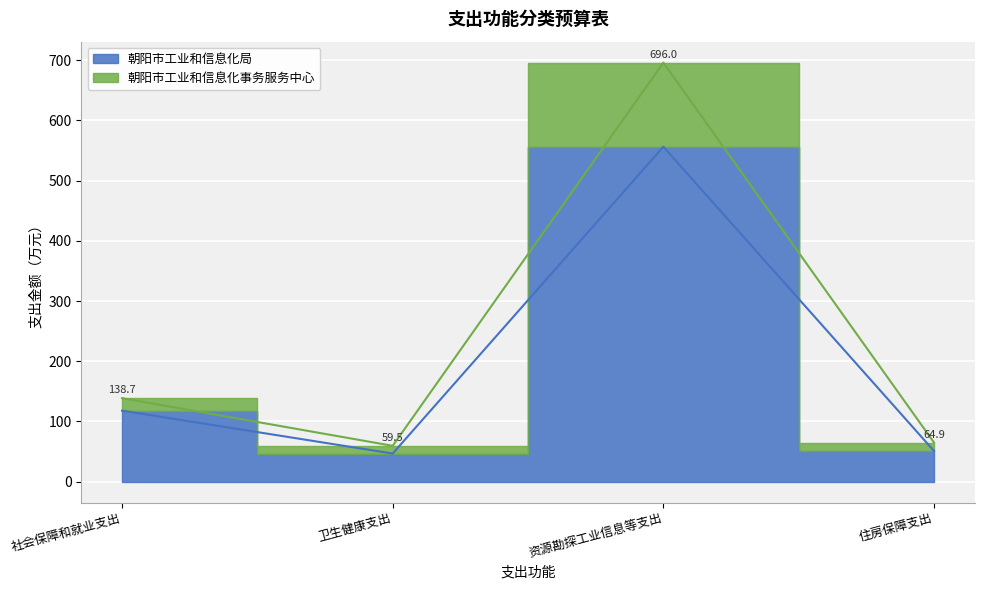

List the labels in order of 朝阳市工业和信息化局 value, largest first.

资源勘探工业信息等支出, 社会保障和就业支出, 住房保障支出, 卫生健康支出